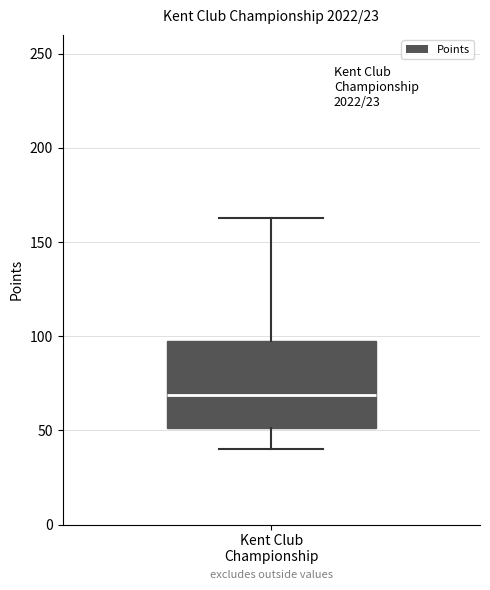

Transcribe this box plot: give where the median line is, the range the box spans, and where the two whiskers end, as read against the y-axis. The values are not printed on the chart, so give them approximately, as read against the axis.

median 70, box 50 to 95, whiskers 40 to 165